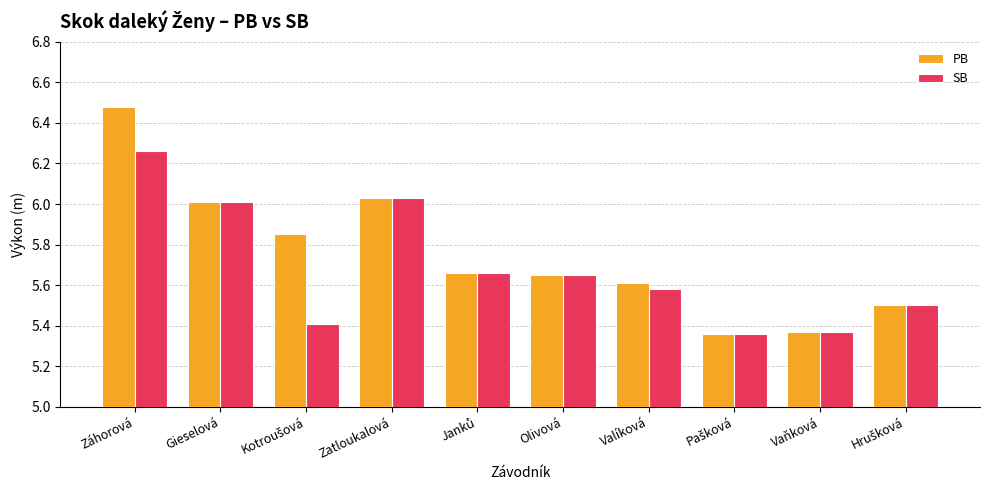

What is the difference between the maximum and minimum values in the SB series?

0.9